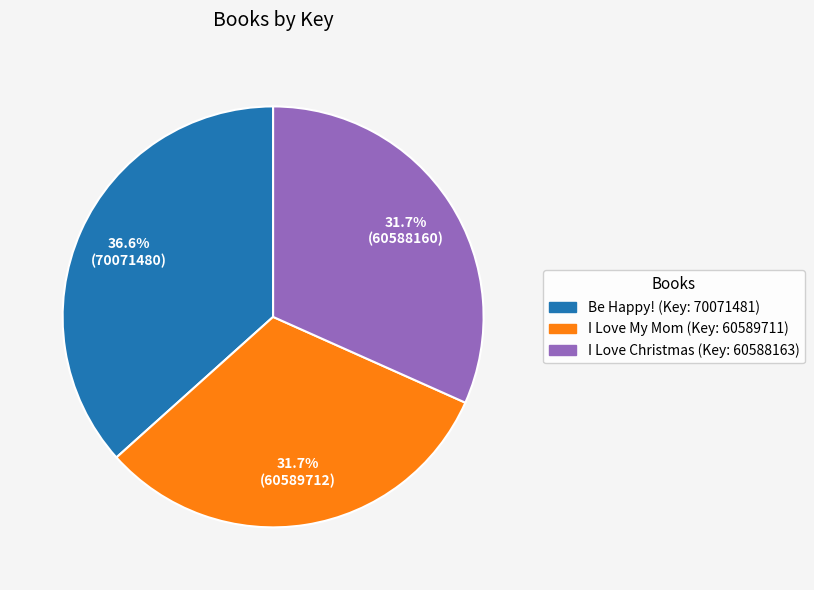

How many segments does this pie chart have?

3